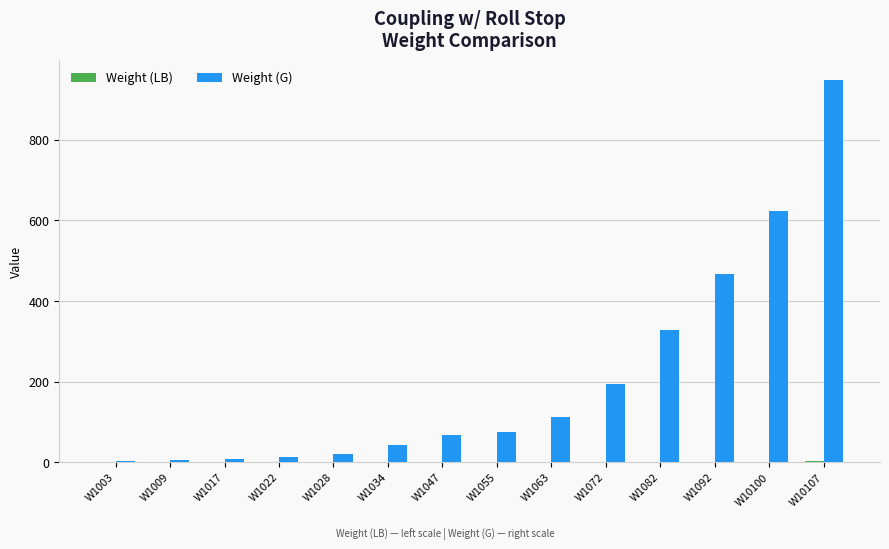

What is the spread (max minus min) of values at W1055?

74.8